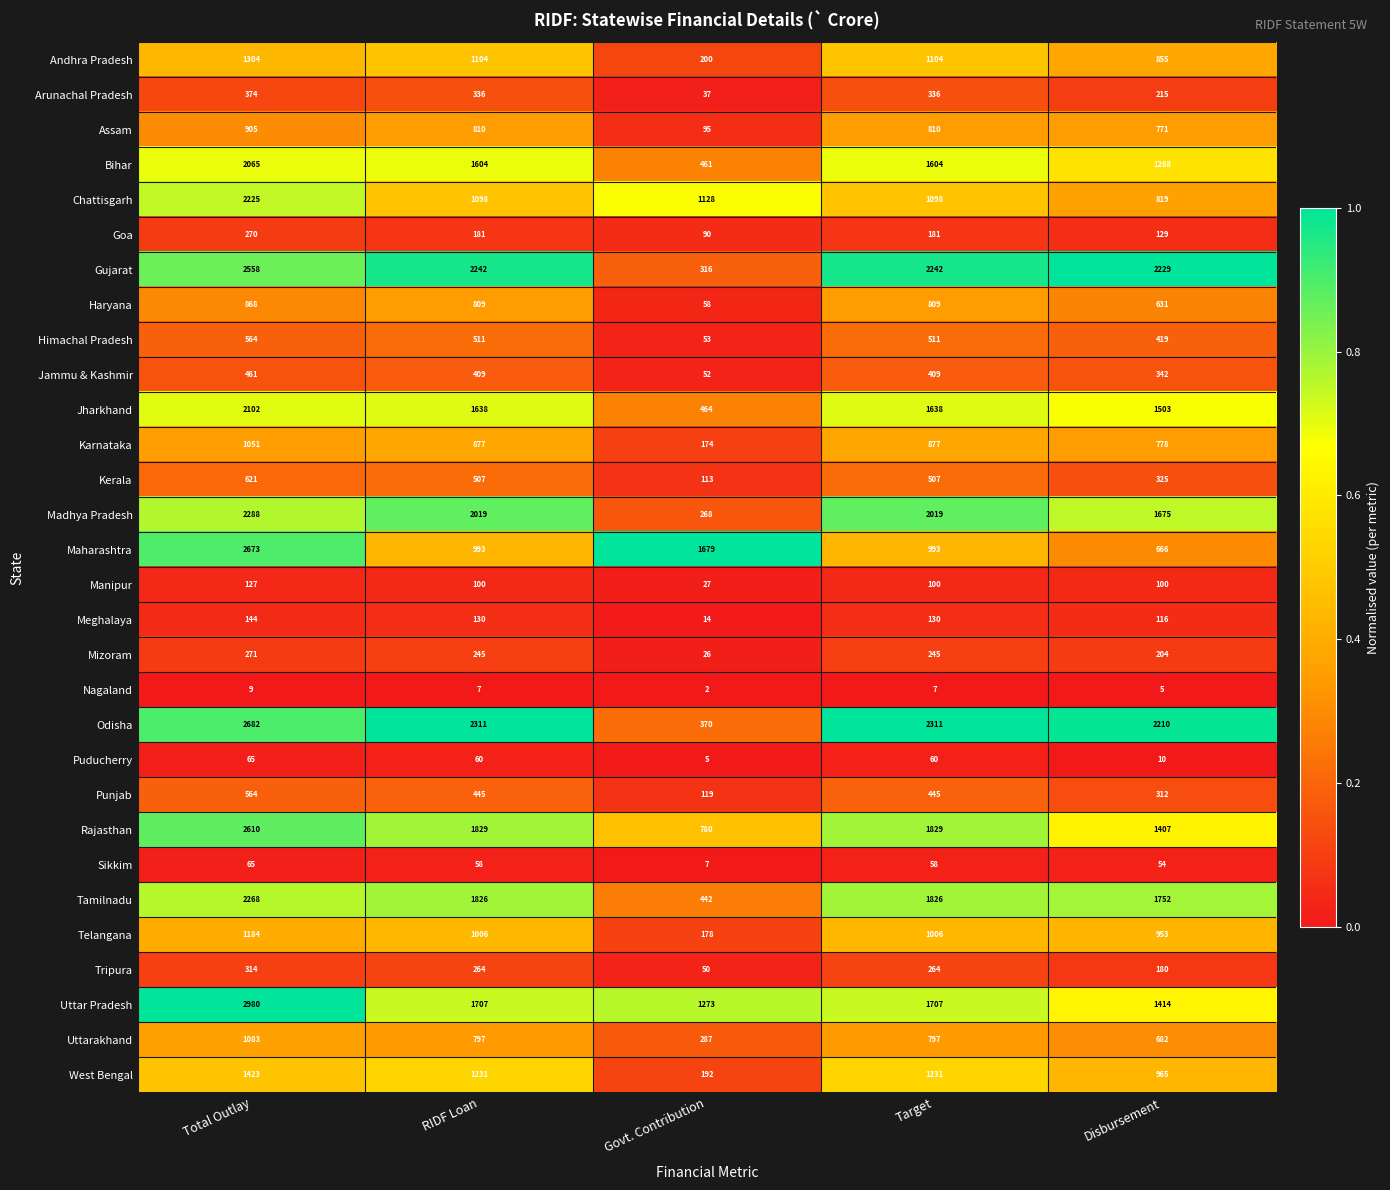

Between Total Outlay and RIDF Loan, which series saw the biggest shift?

Maharashtra